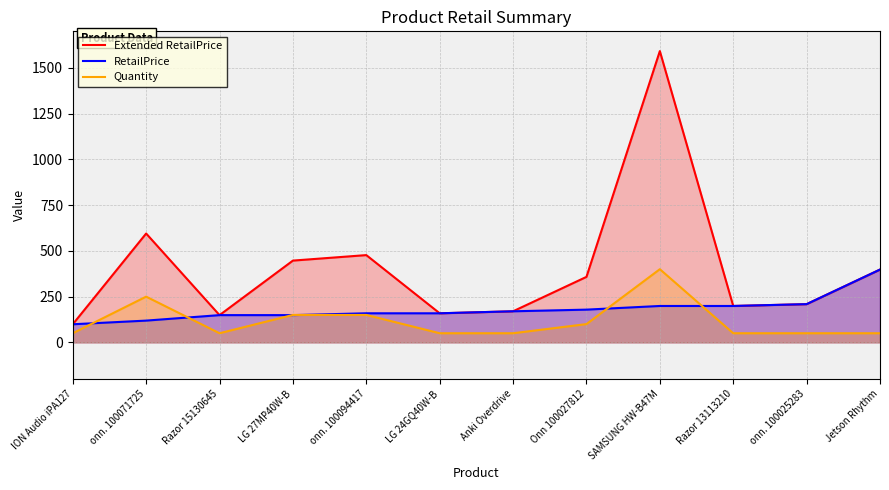

At which category is the sum across all series the highest?

SAMSUNG HW-B47M